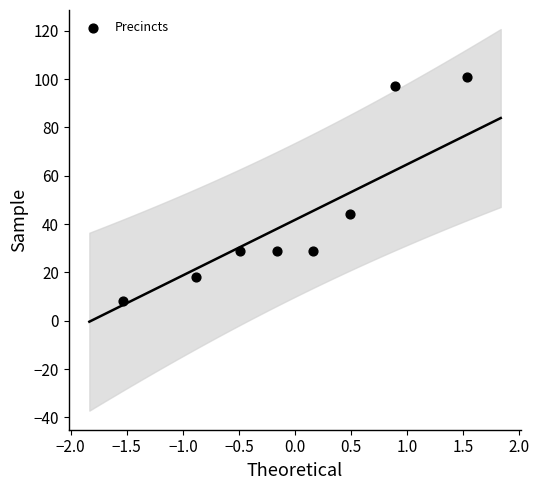

What Y value in the scatter plot is closest to 54?

44